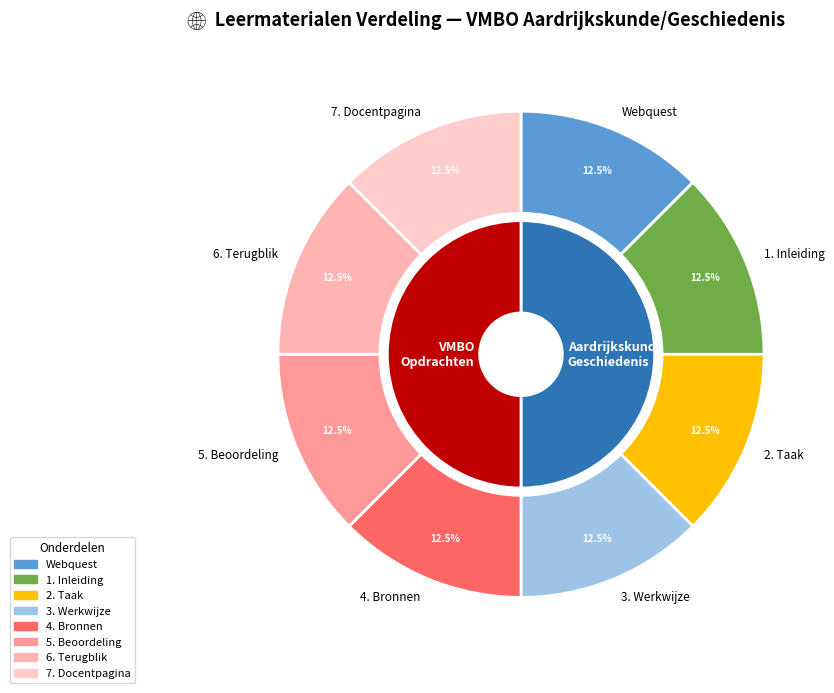

What percentage is the 1. Inleiding slice, to the nearest percent?

12%